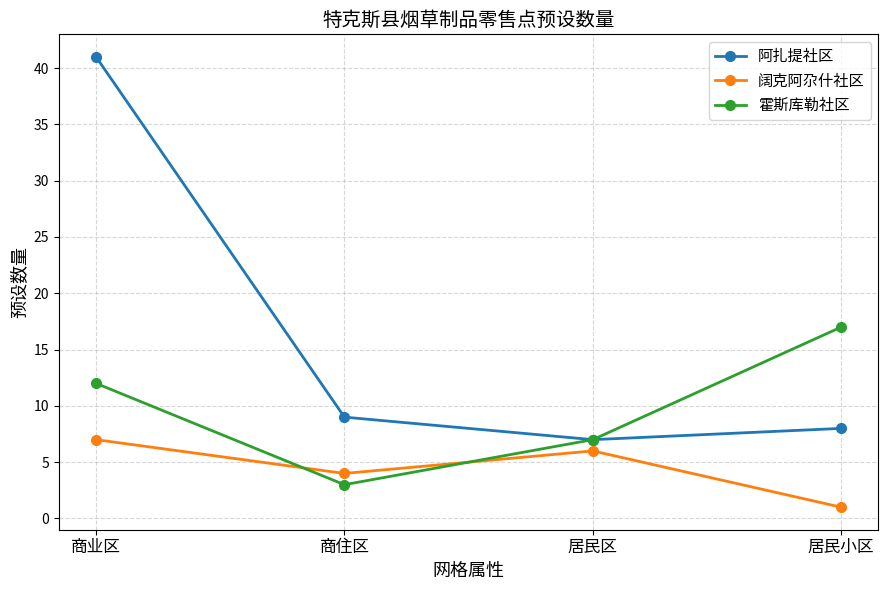

The value of 阔克阿尕什社区 at 居民小区 is 1. True or false?

True